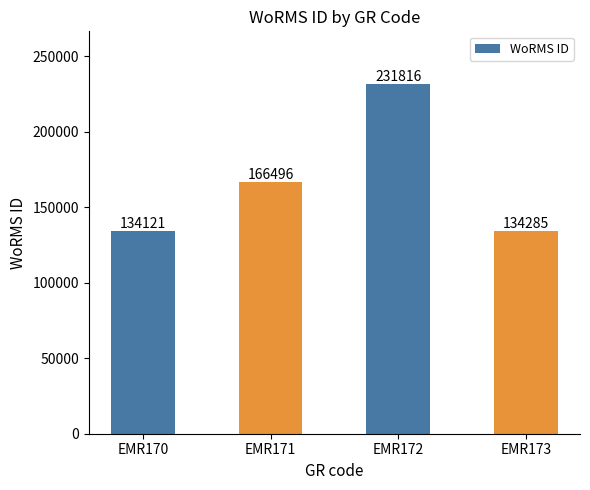

Rank the categories by value from lowest to highest.

EMR170, EMR173, EMR171, EMR172